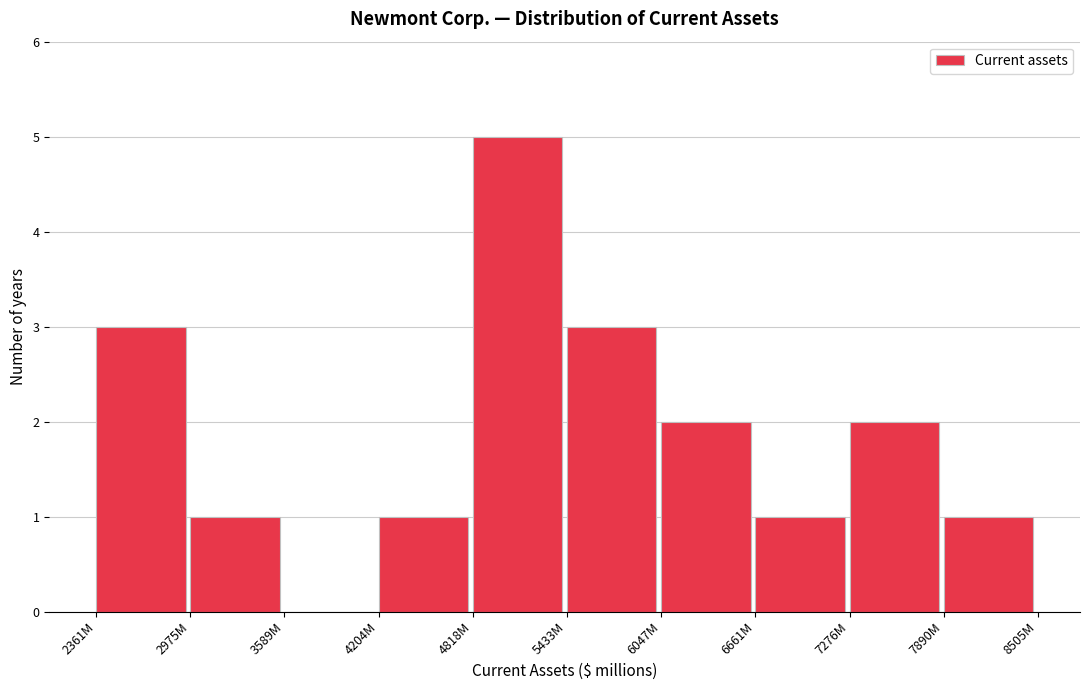

Reading left to right, extract all data points from this chart.

2361M=3	2975M=1	3589M=0	4204M=1	4818M=5	5433M=3	6047M=2	6661M=1	7276M=2	7890M=1